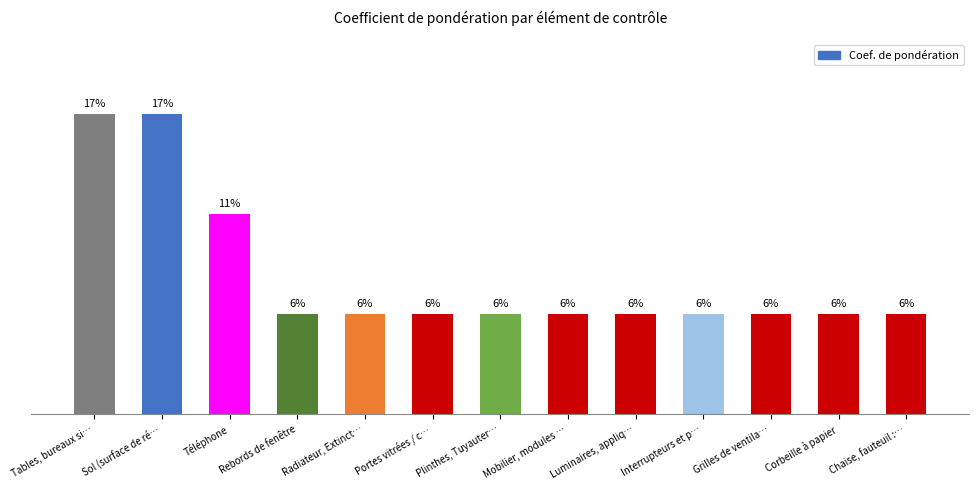

List the labels in order of value, largest first.

Tables, bureaux si…, Sol (surface de ré…, Téléphone, Rebords de fenêtre, Radiateur, Extinct…, Portes vitrées / c…, Plinthes, Tuyauter…, Mobilier, modules …, Luminaires, appliq…, Interrupteurs et p…, Grilles de ventila…, Corbeille à papier, Chaise, fauteuil :…